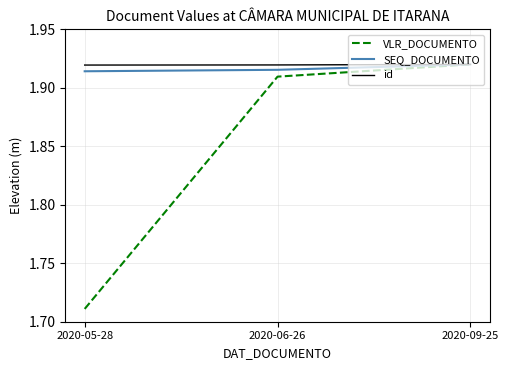

Which series changed the most between 2020-05-28 and 2020-06-26?

VLR_DOCUMENTO